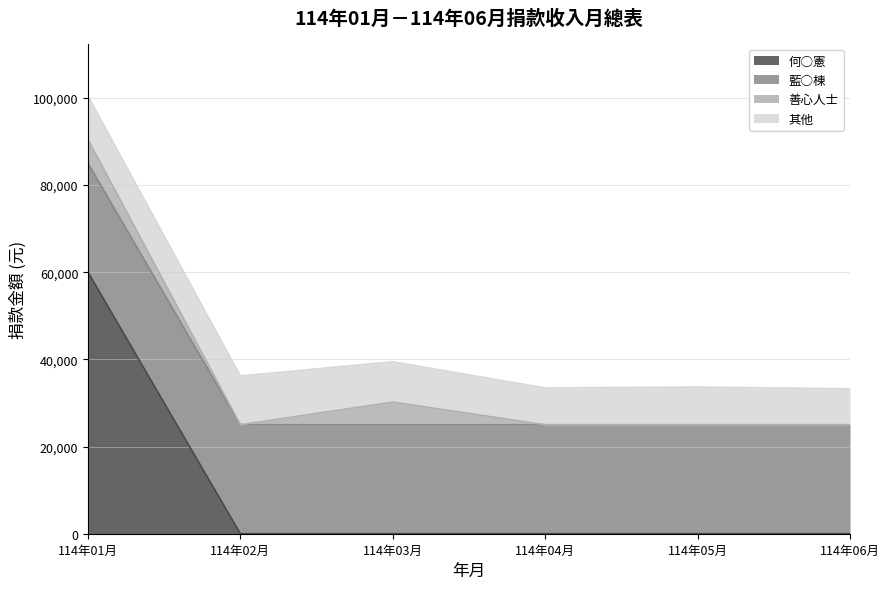

What is the highest value of the 何○憲 series?

60000